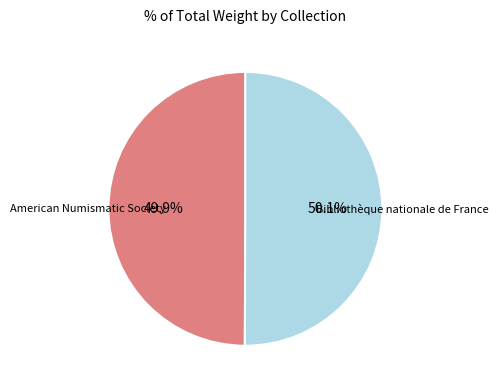

Does any single category account for the majority?

Yes